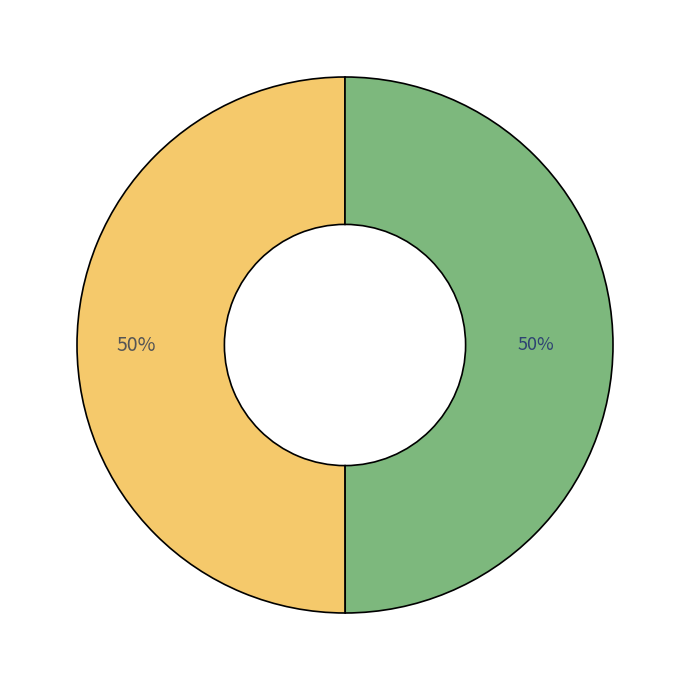

To the nearest percent, what is the average slice percentage?

50%